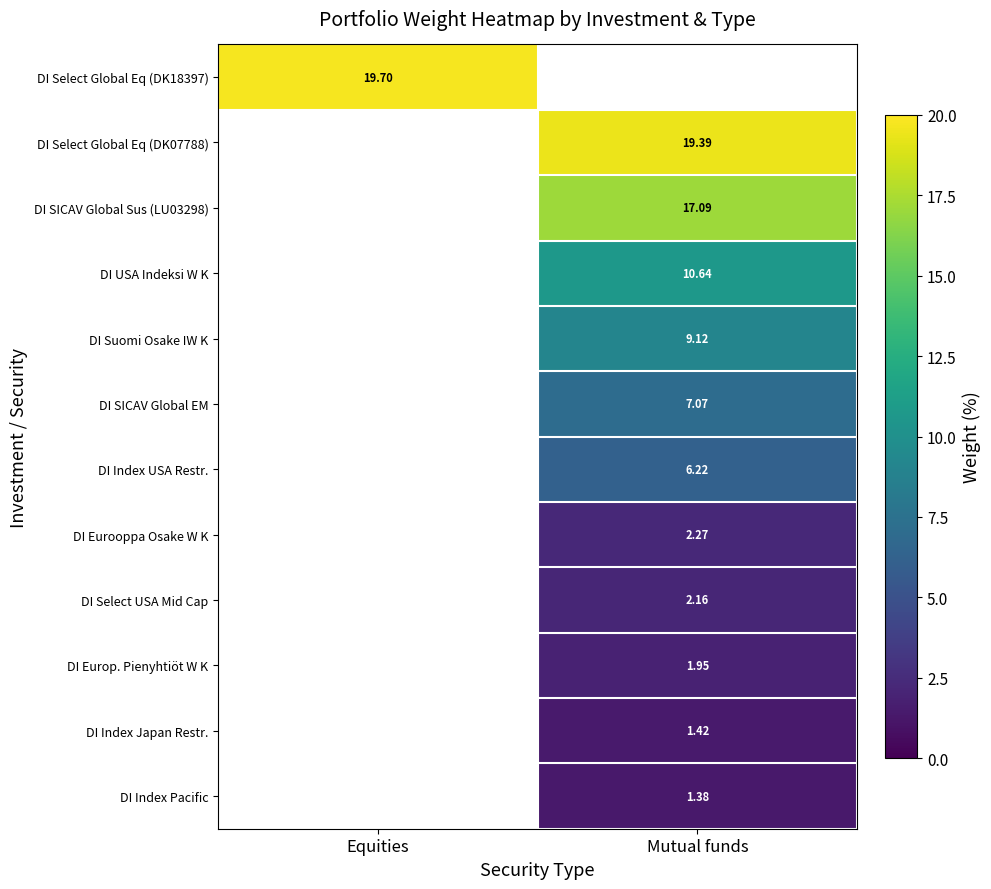

Count the number of data series in this chart.

12